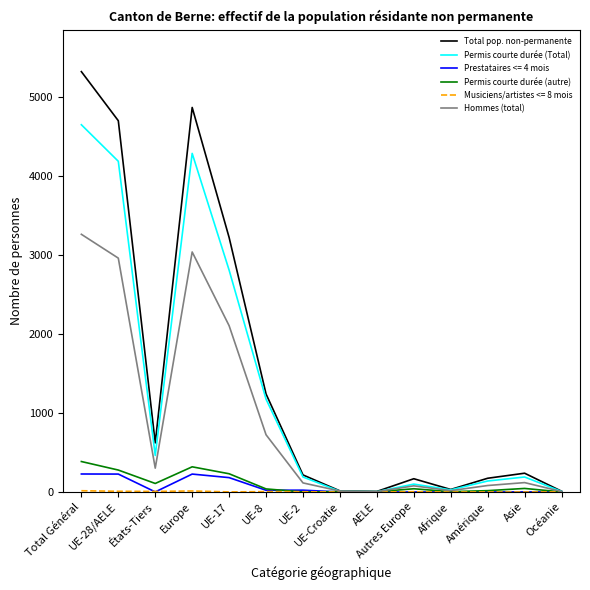

The value of Permis courte durée (Total) at Asie is 190. True or false?

True